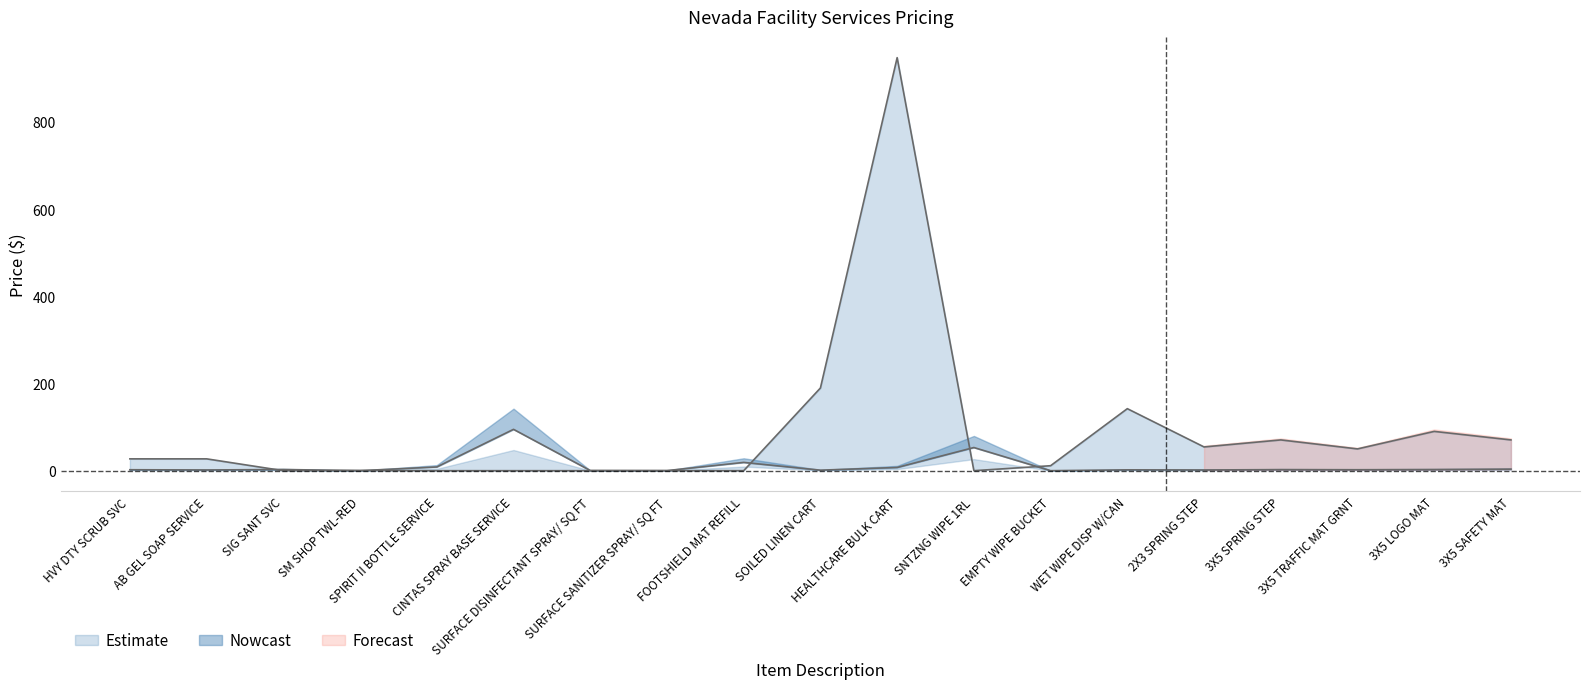

Where is the first local maximum for Weekly Rental Price?

SIG SANT SVC